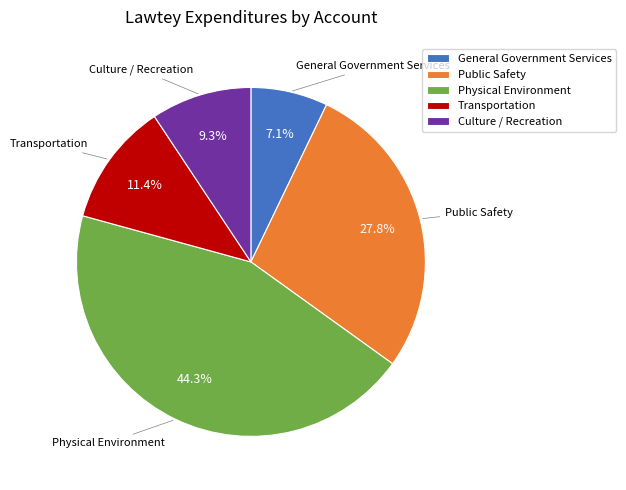

What percentage is the Culture / Recreation slice, to the nearest percent?

9%